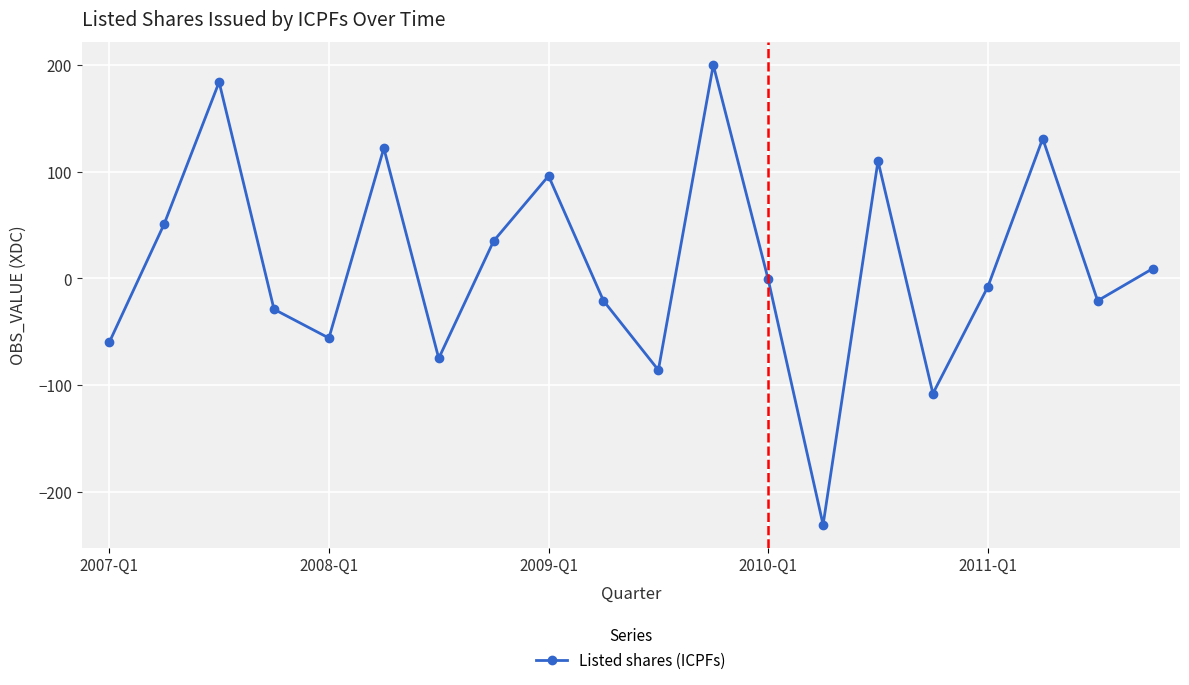

What is the difference between the maximum and minimum values?

431